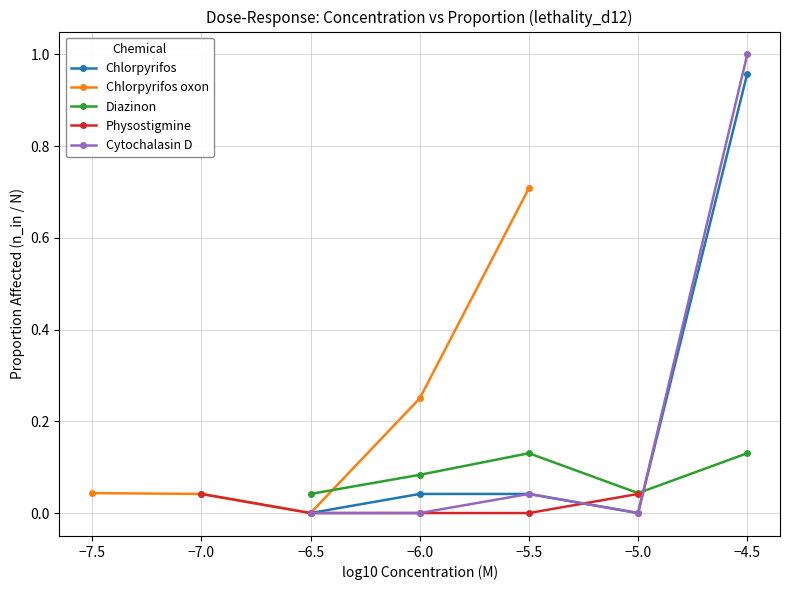

In Diazinon, how many points are lower than both neighbors (excluding endpoints)?

1